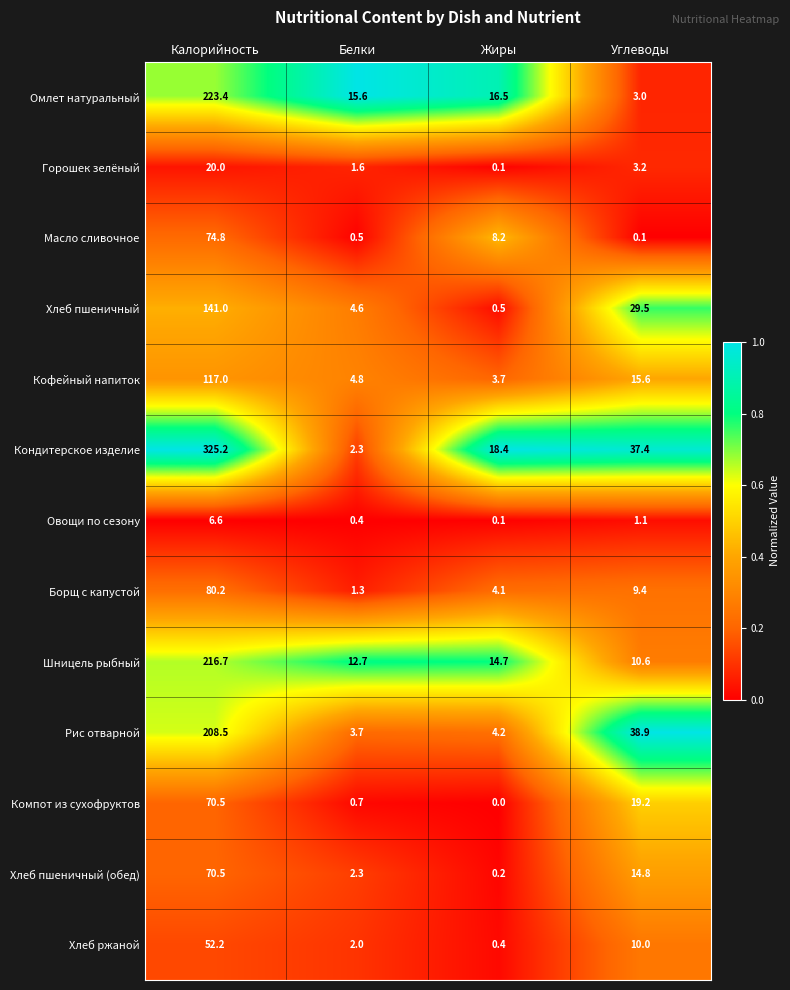

What is the greatest value displayed?

325.2